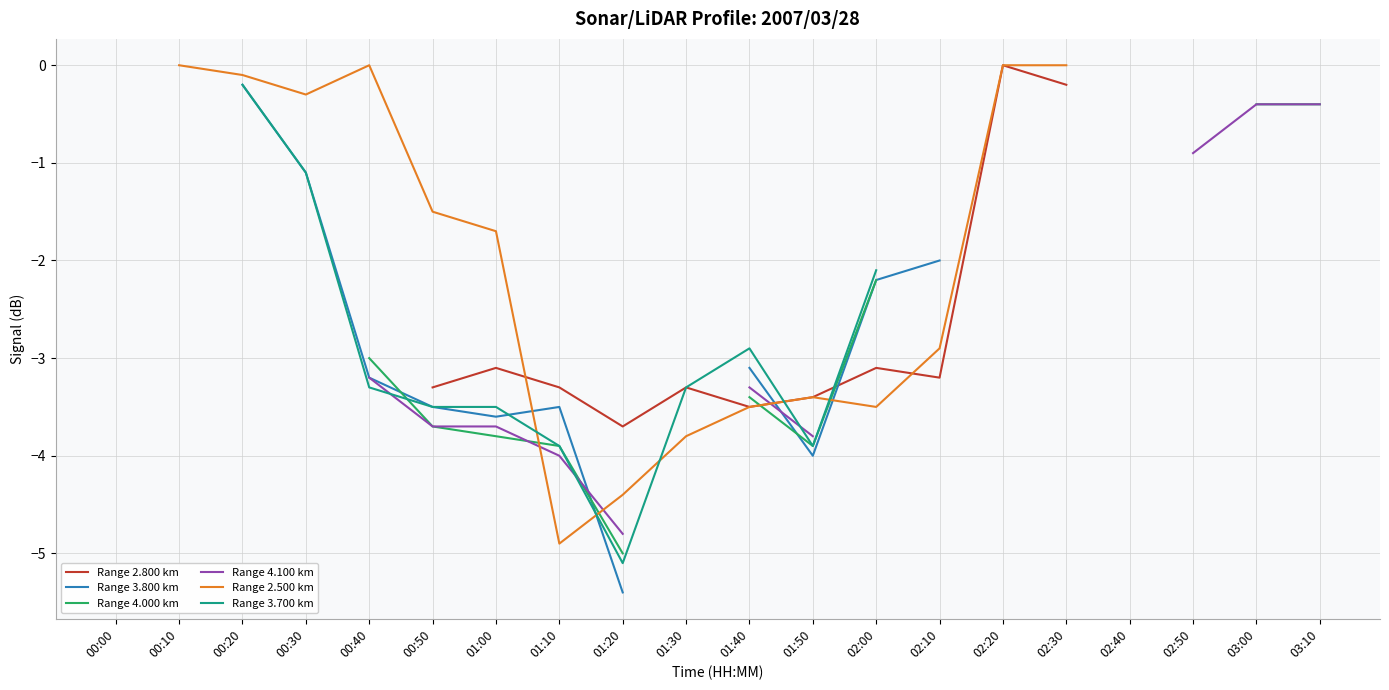

Where does the Range 4.100 km series first go above -4?

00:40